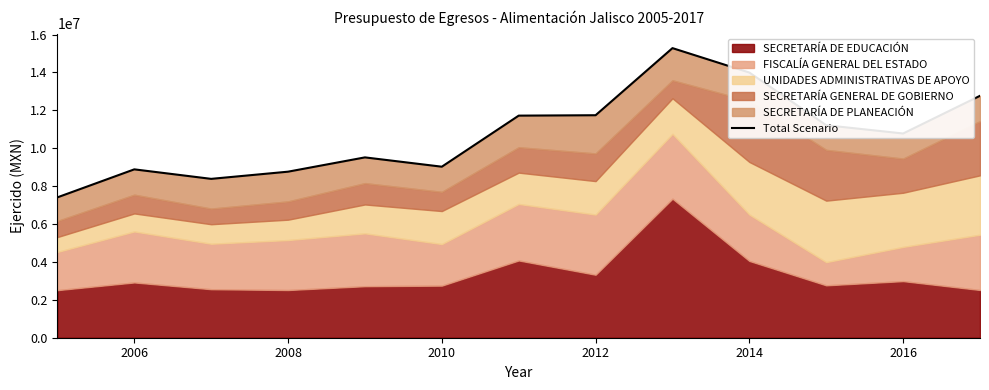

Reading left to right, list all the values displayed in this chart.

7409197.8	8887540.4	8385404.6	8764722.6	9519009.6	9027380.1	11722989.0	11744168.0	15286479.5	13996942.3	11216079.9	10779772.9	12768753.2